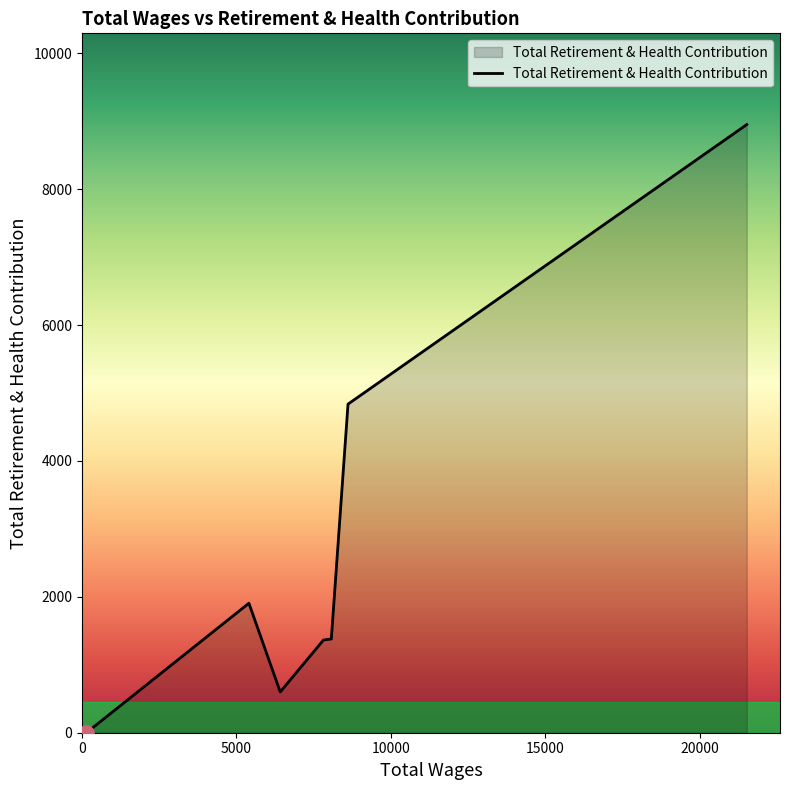

What is the greatest value displayed?

8952